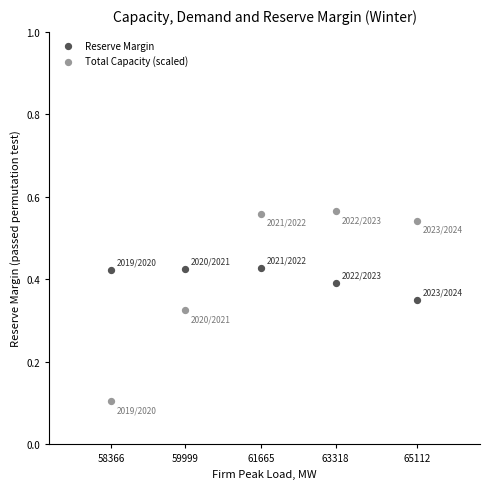

Across all data points, what is the range of X values (max minus min)?

6746.0